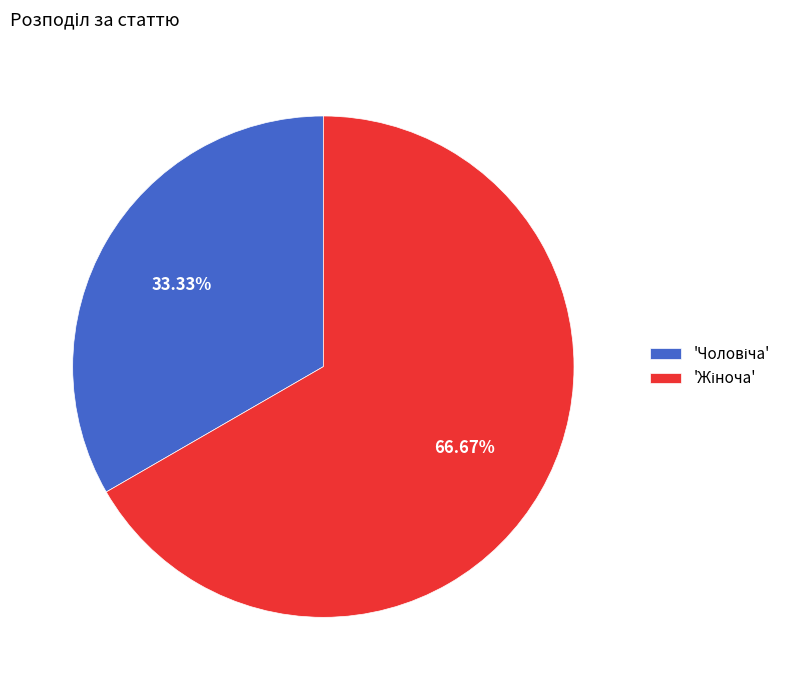

Is there any slice that represents more than half of the pie?

Yes